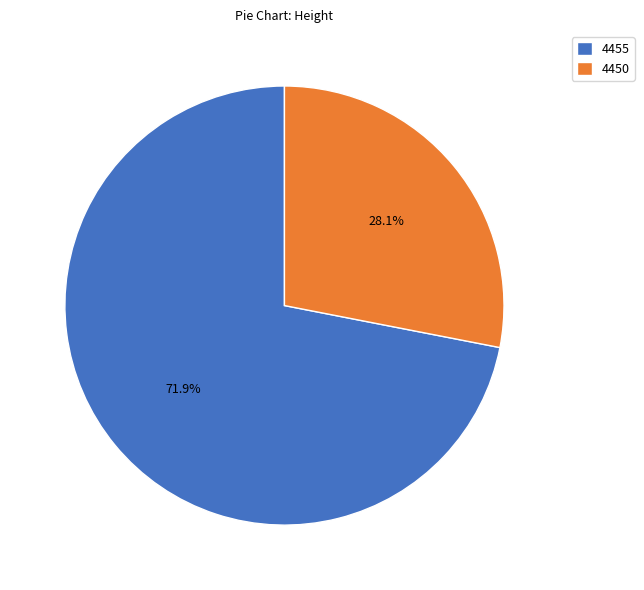

What is the largest slice in the pie chart?

4455